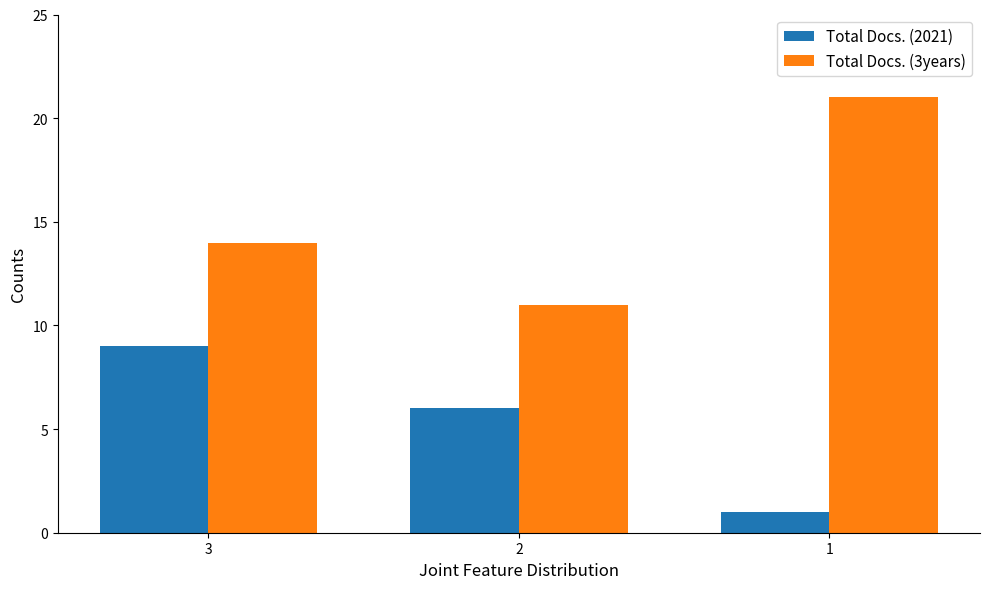

How many categories are shown in the chart?

3